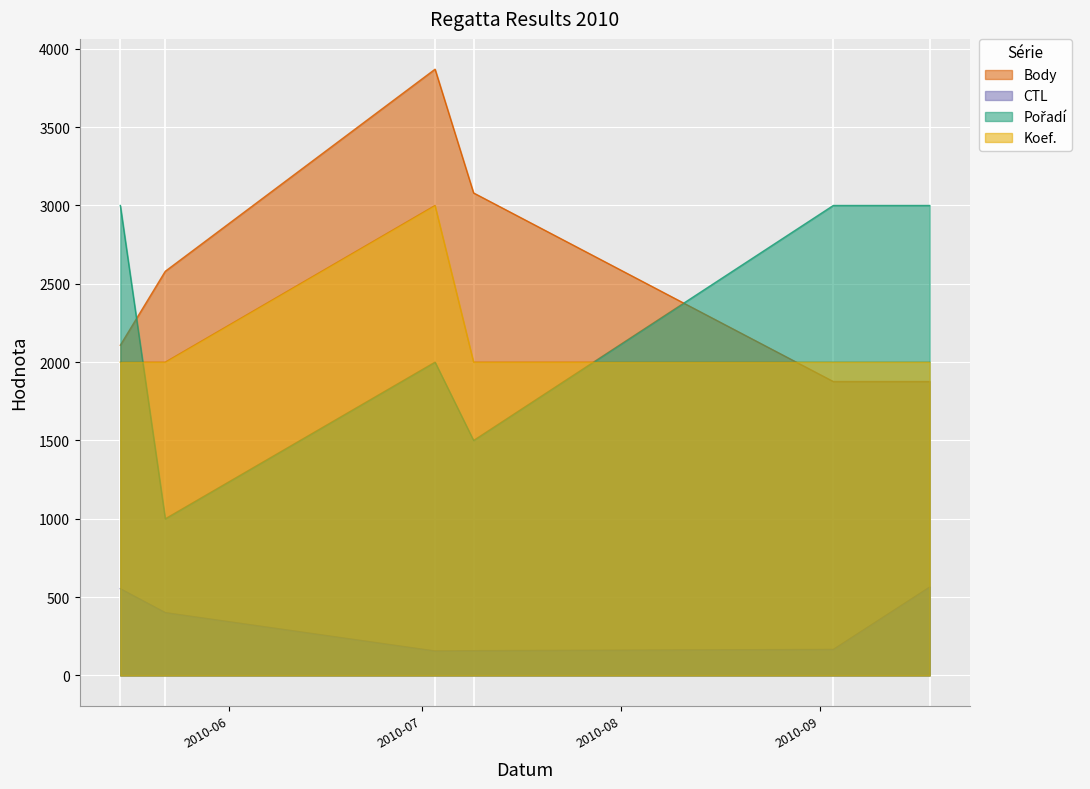

What is the minimum value for CTL?

156.0